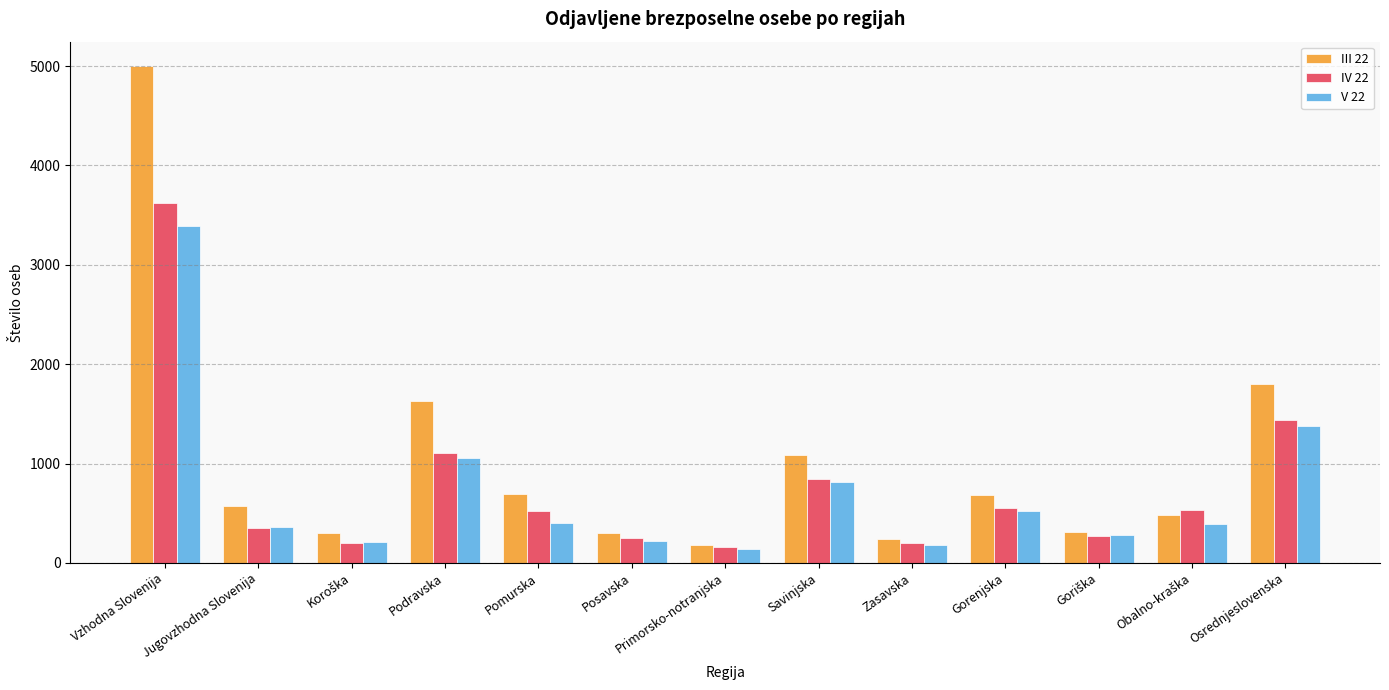

What is the label of the 5th bar from the right?

Zasavska